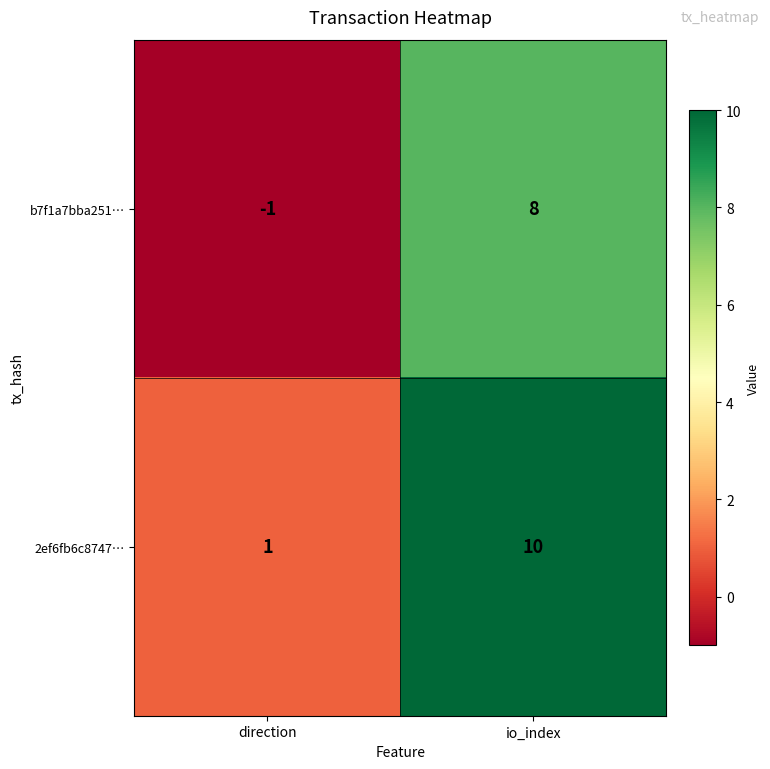

List the series in order of their overall mean, highest first.

2ef6fb6c8747…, b7f1a7bba251…